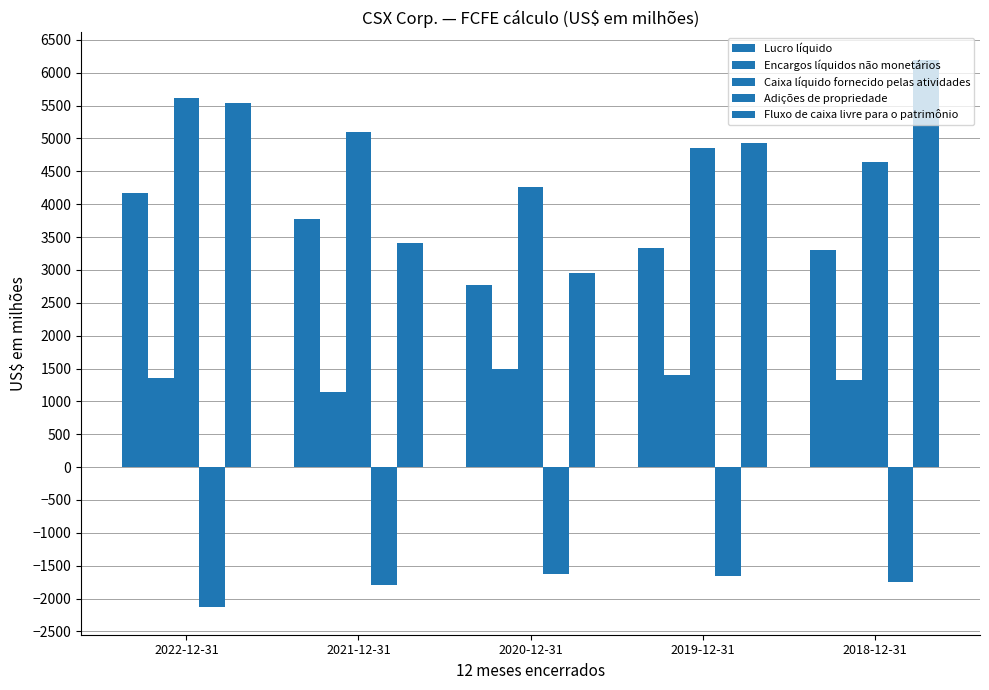

What is the value of the Fluxo de caixa livre para o patrimônio bar at the 2nd from the left?

3411